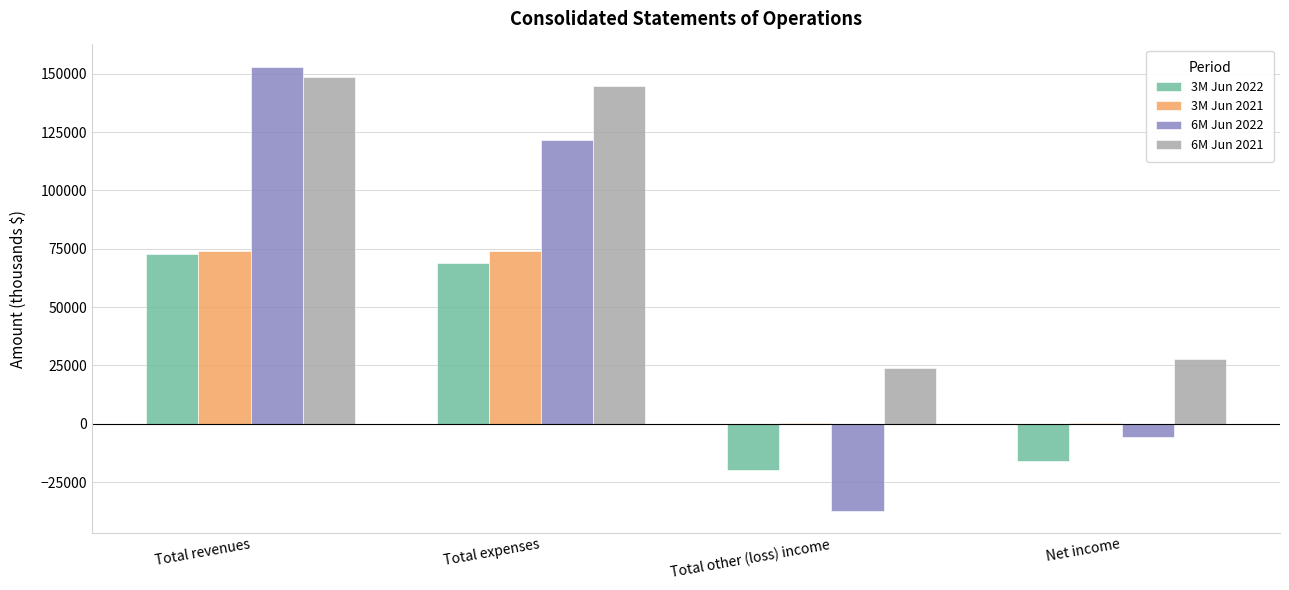

Which series has the largest total across all categories?

6M Jun 2021